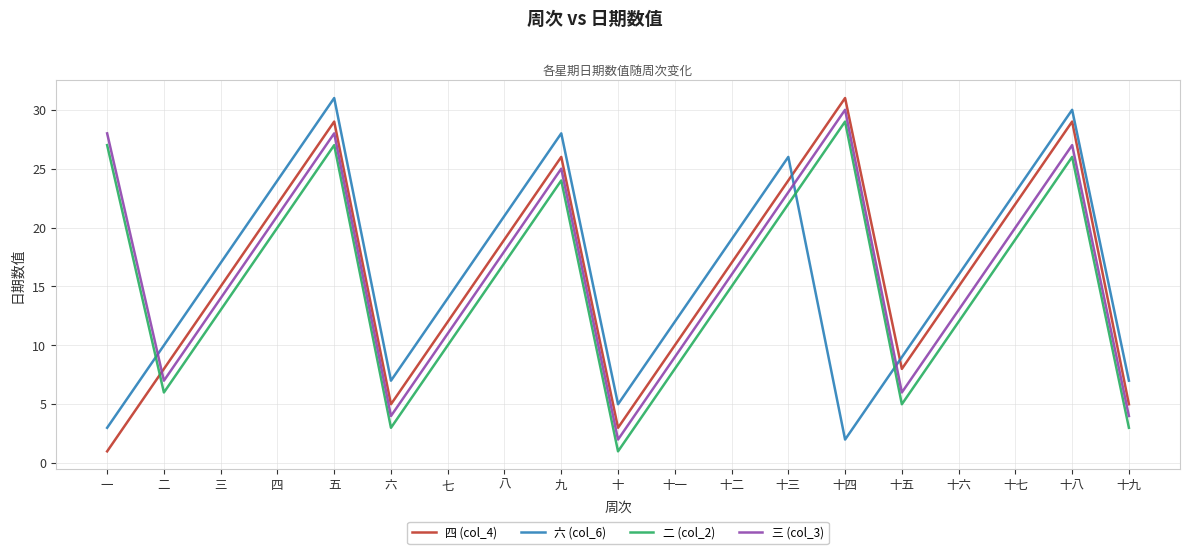

What is the difference between the highest and lowest values at 十六?

4